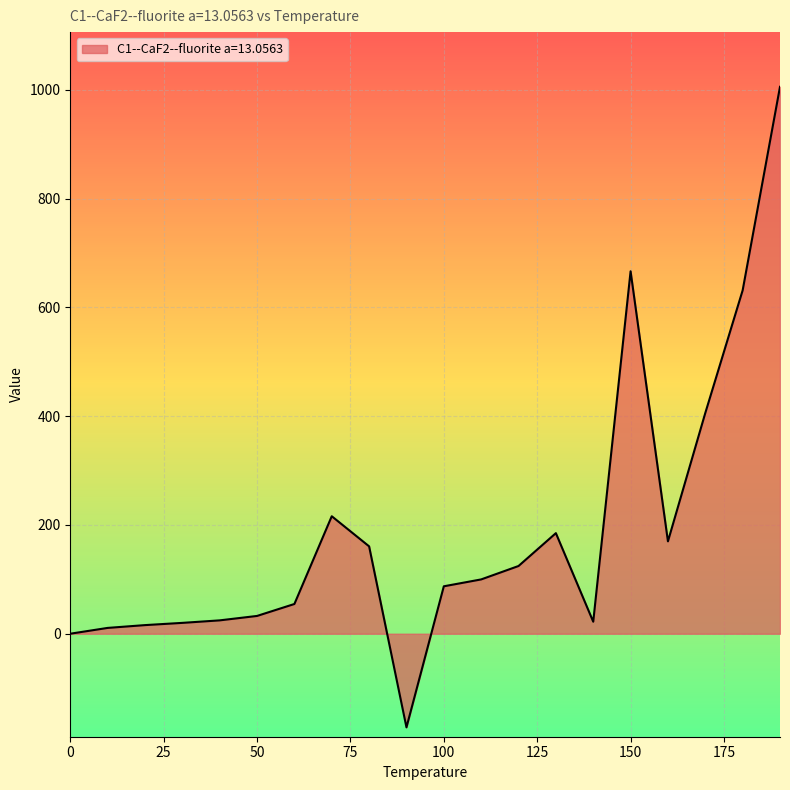

What is the difference between the maximum and minimum values?

1177.4